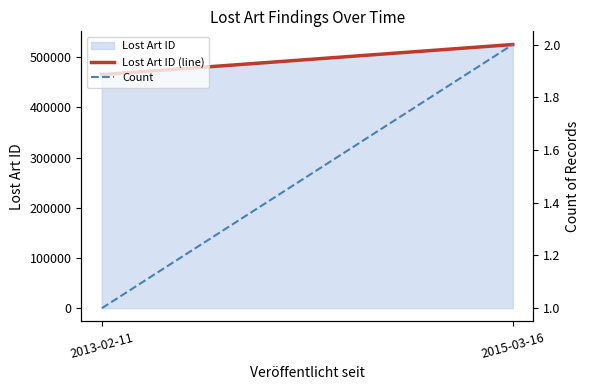

The Lost Art ID (line) series shows 525317.5 at 2015-03-16. True or false?

True